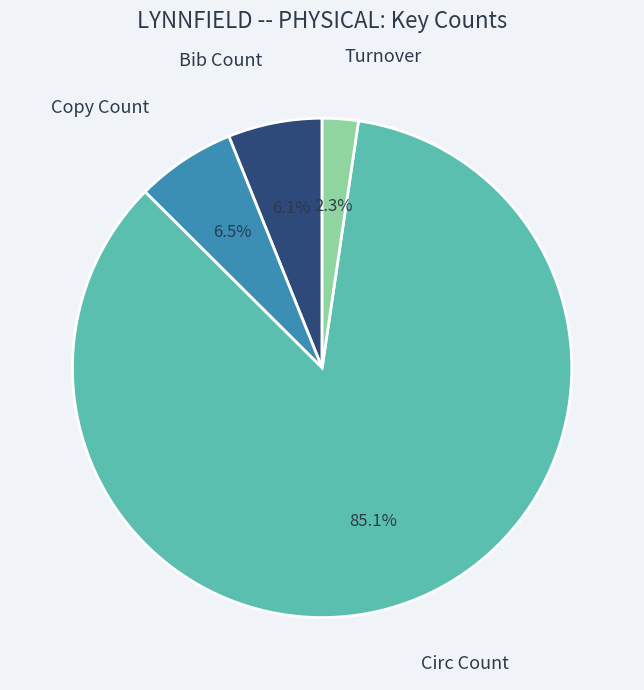

Which category accounts for the majority?

Circ Count